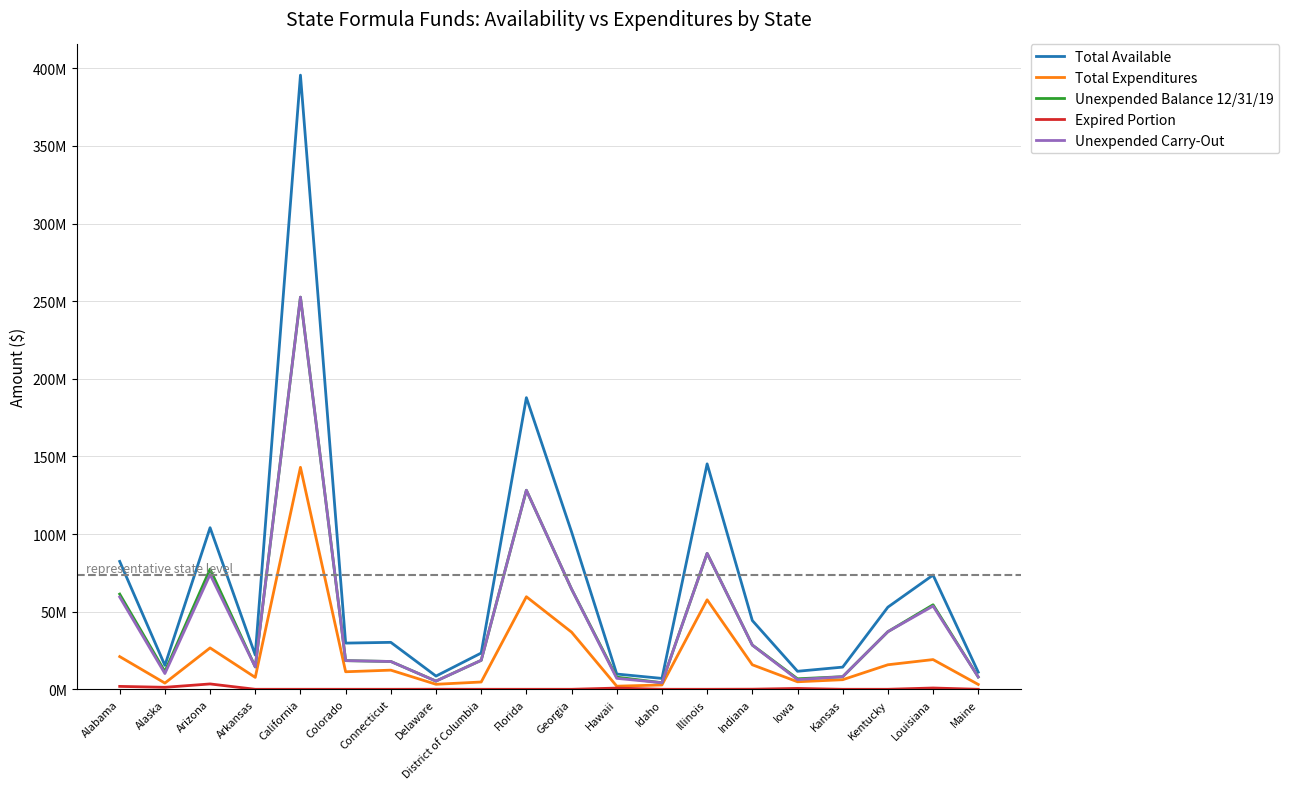

Is this an area chart (filled region under the line)?

No